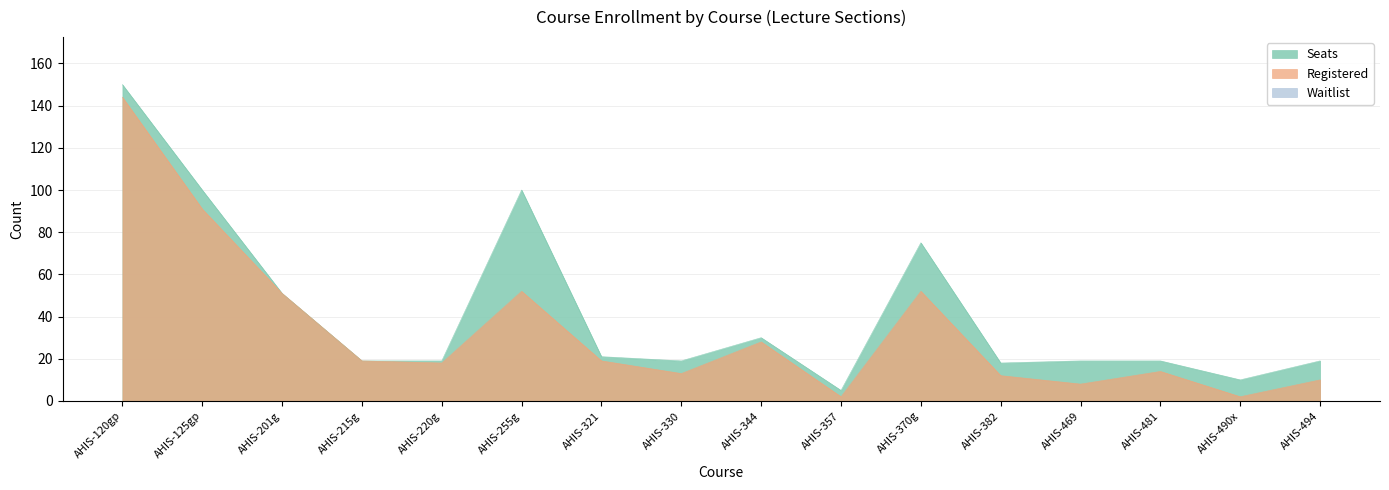

What is the minimum value for Registered?

2